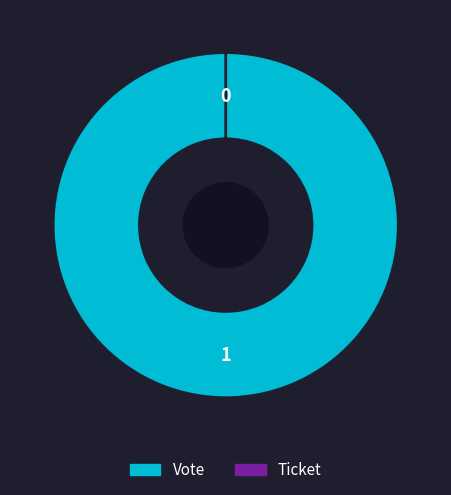

Is there any slice that represents more than half of the pie?

Yes